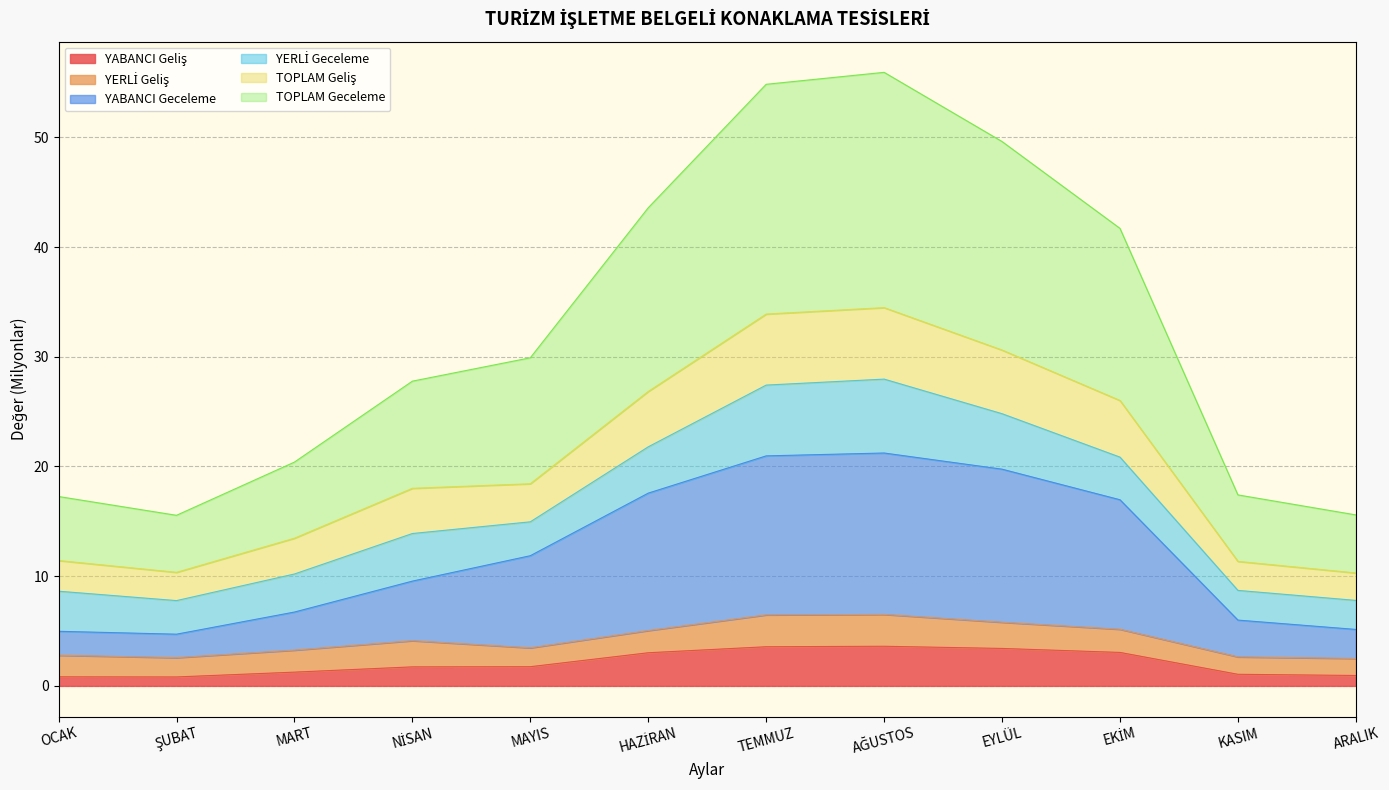

True or false: TOPLAM Geceleme and YABANCI Geliş cross at least once.

False